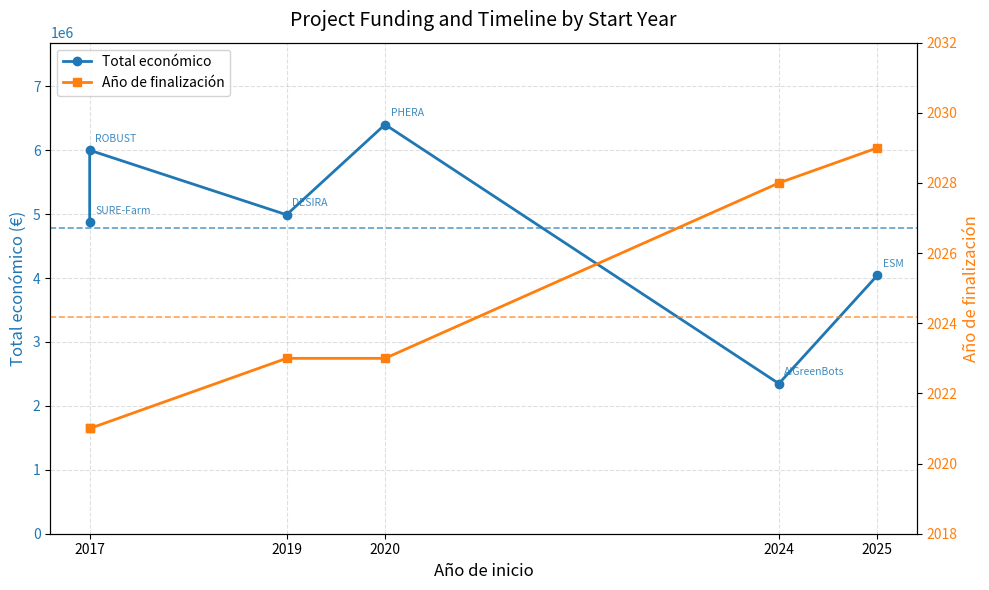

What are all the series names shown in the legend?

Total económico, Año de finalización